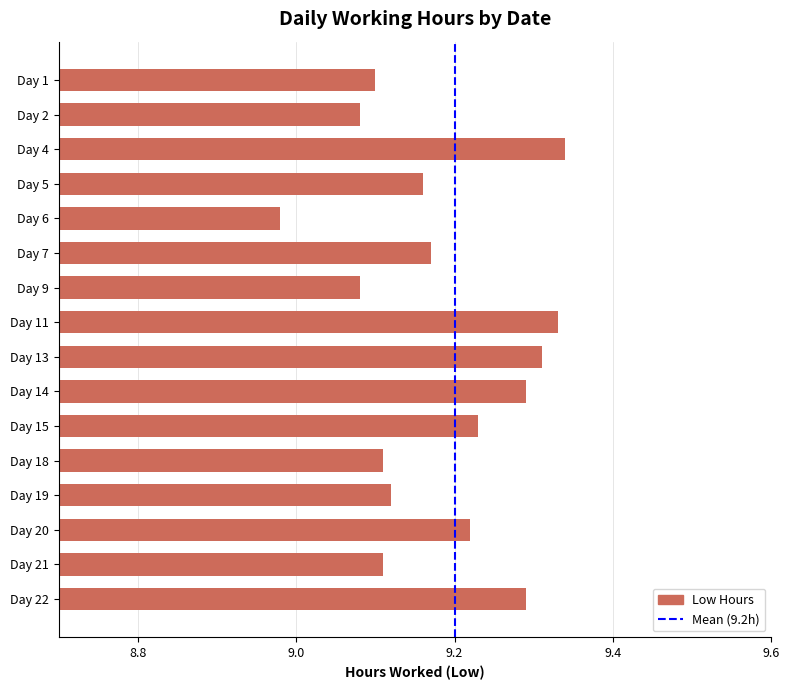

Where is the data nearest to the value 9?

Day 6